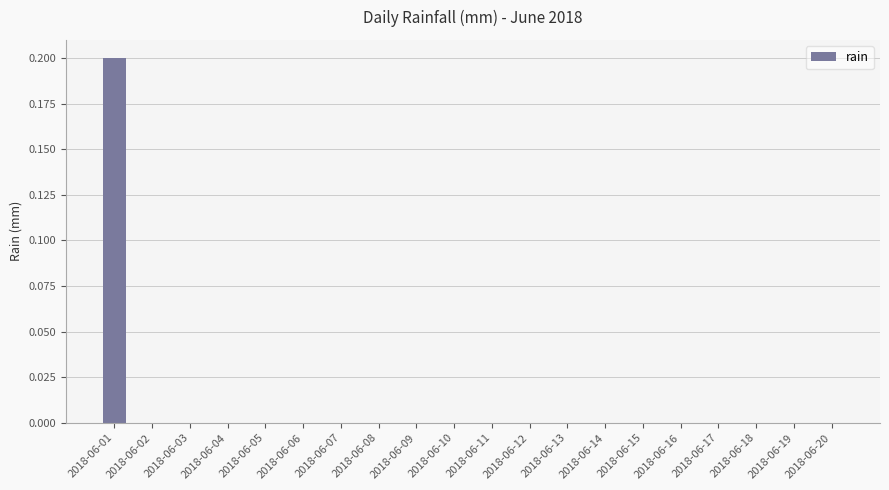

Are the bars horizontal?

No